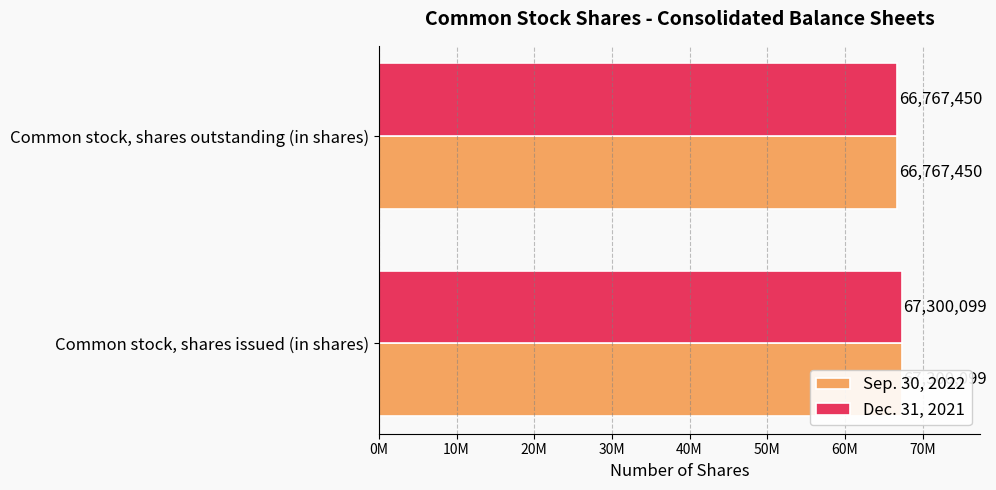

What is the sum of all Sep. 30, 2022 values?

134067549